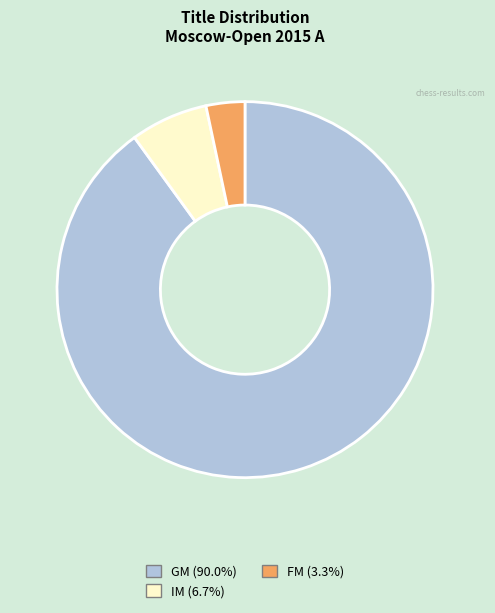

Is there a majority slice in this chart?

Yes